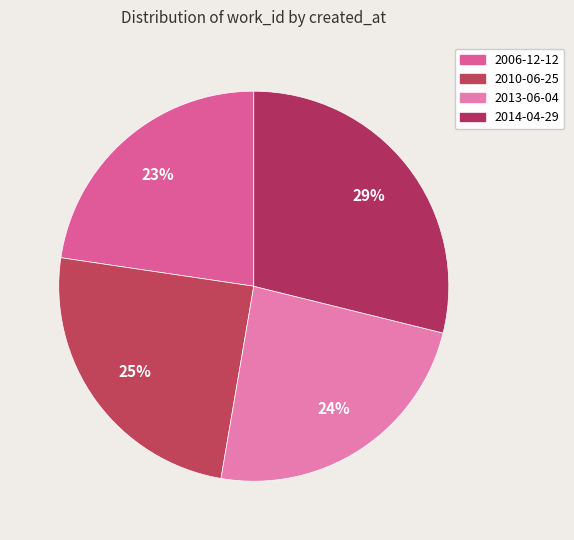

Is there any slice that represents more than half of the pie?

No